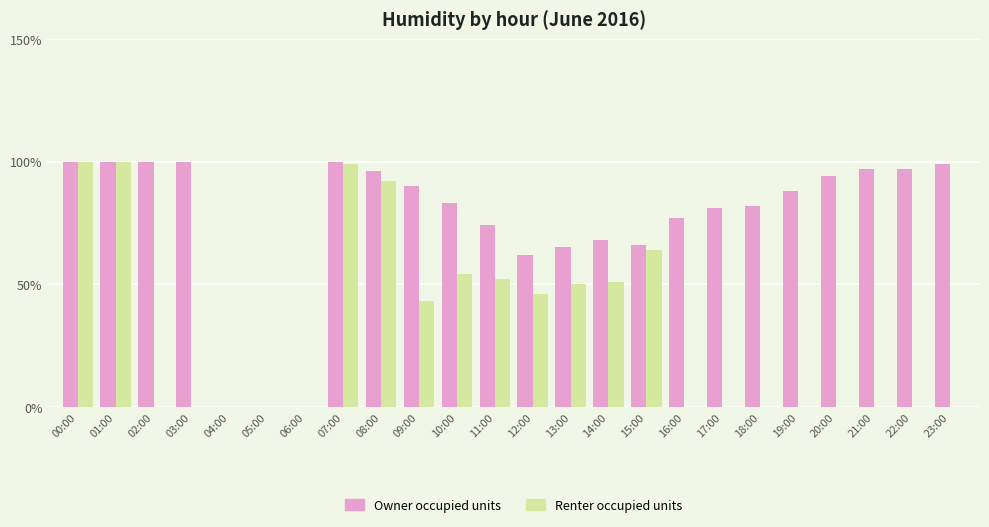

Between 04:00 and 08:00, which series saw the biggest shift?

Owner occupied units